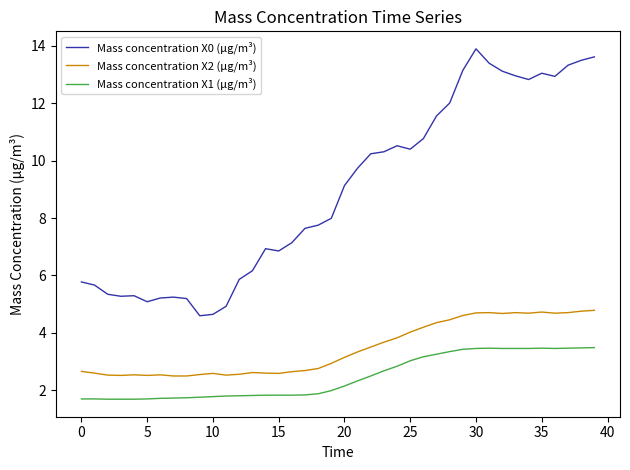

Which series has the largest total across all categories?

Mass concentration X0 (μg/m³)